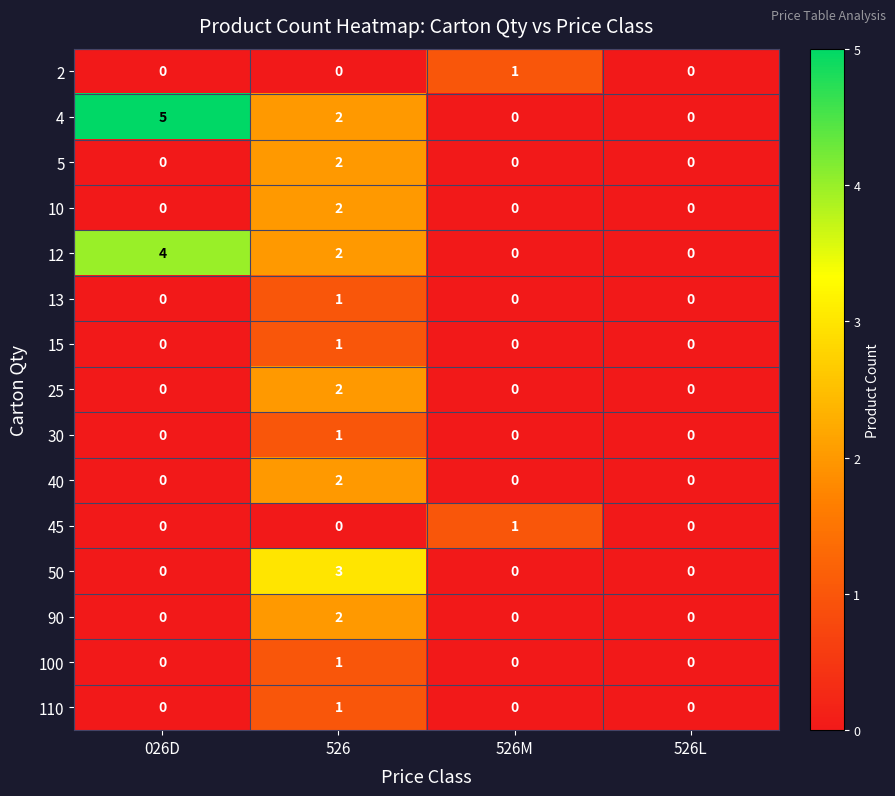

What is the spread (max minus min) of values at 526?

3